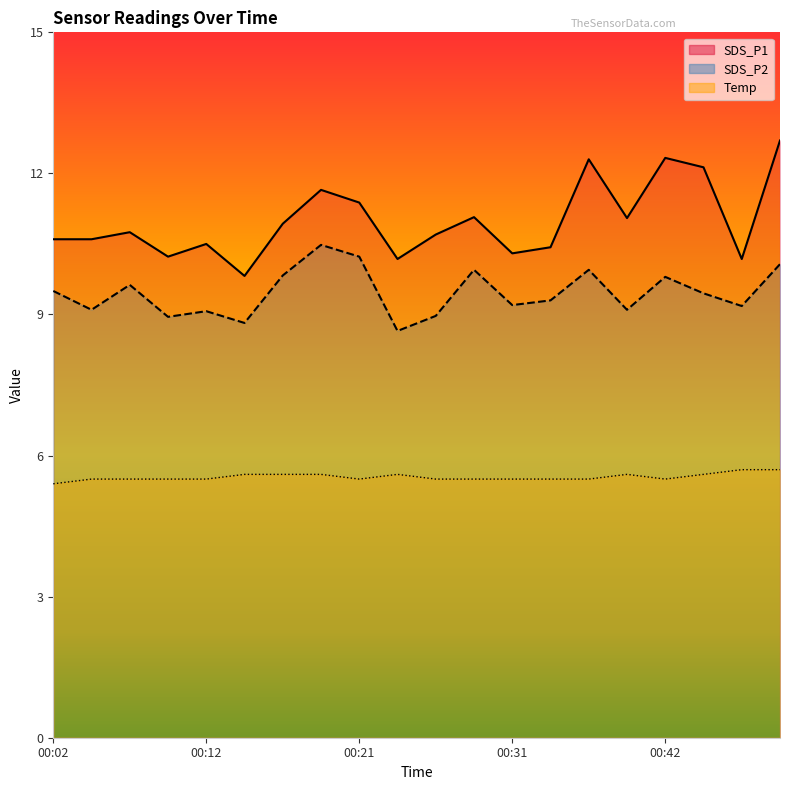

How many categories are shown in the chart?

20